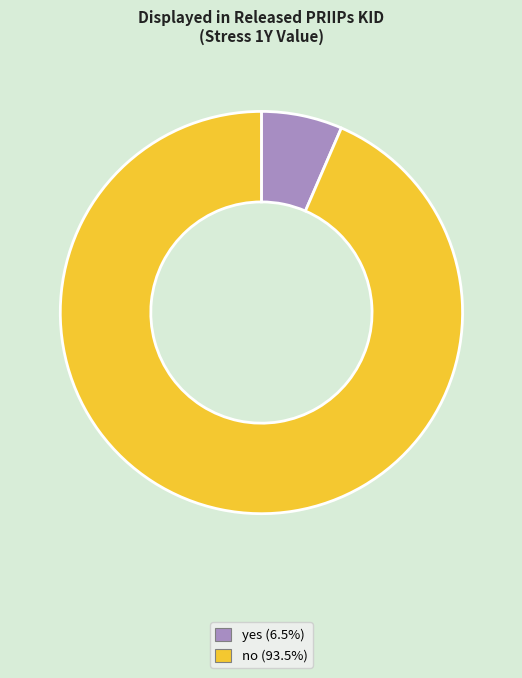

Does no account for over 50% of the chart?

Yes